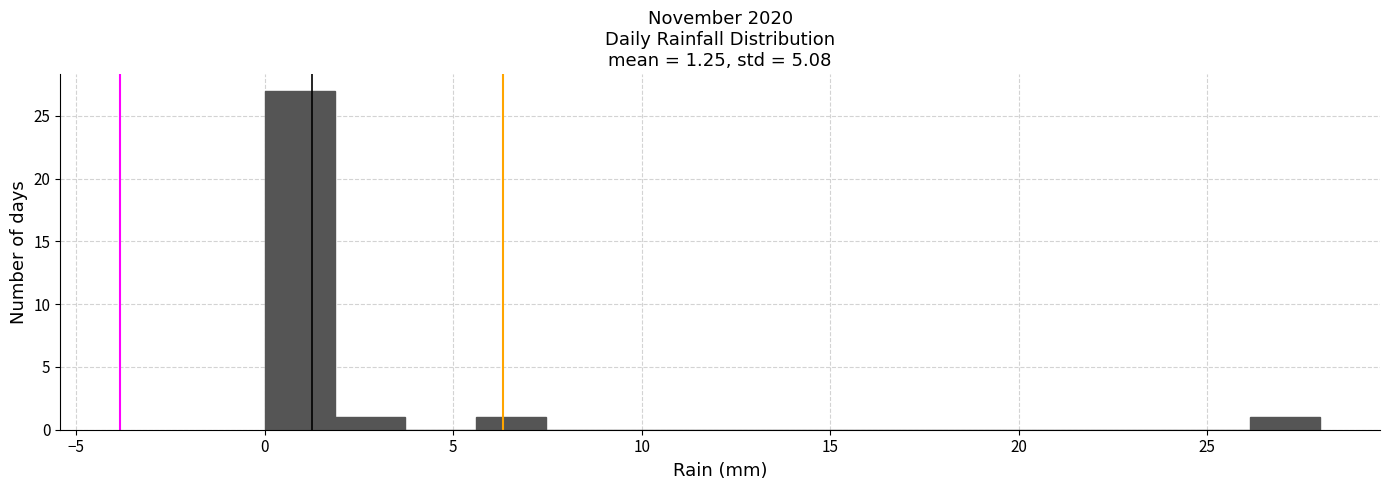

Around what value on the x-axis is the tallest bar? Give the approximate position of its centre, as read against the axis.

1.0